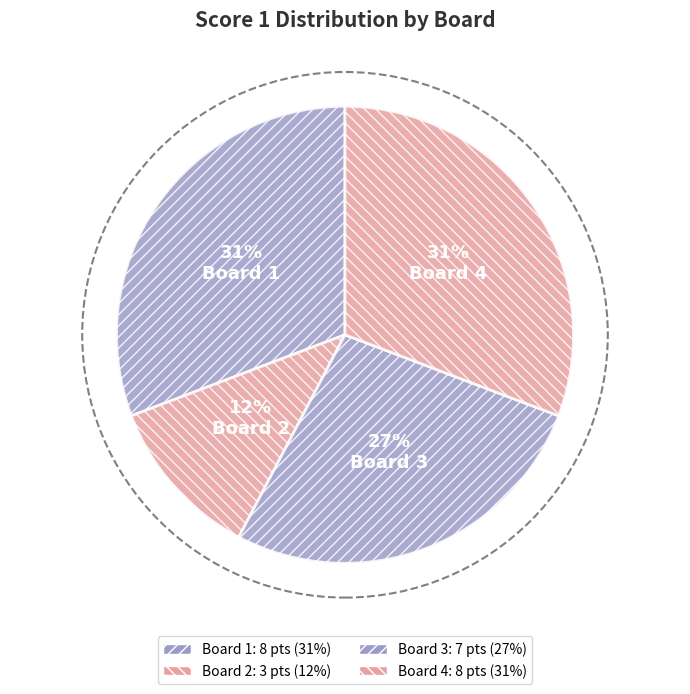

How many slices are in this pie chart?

4